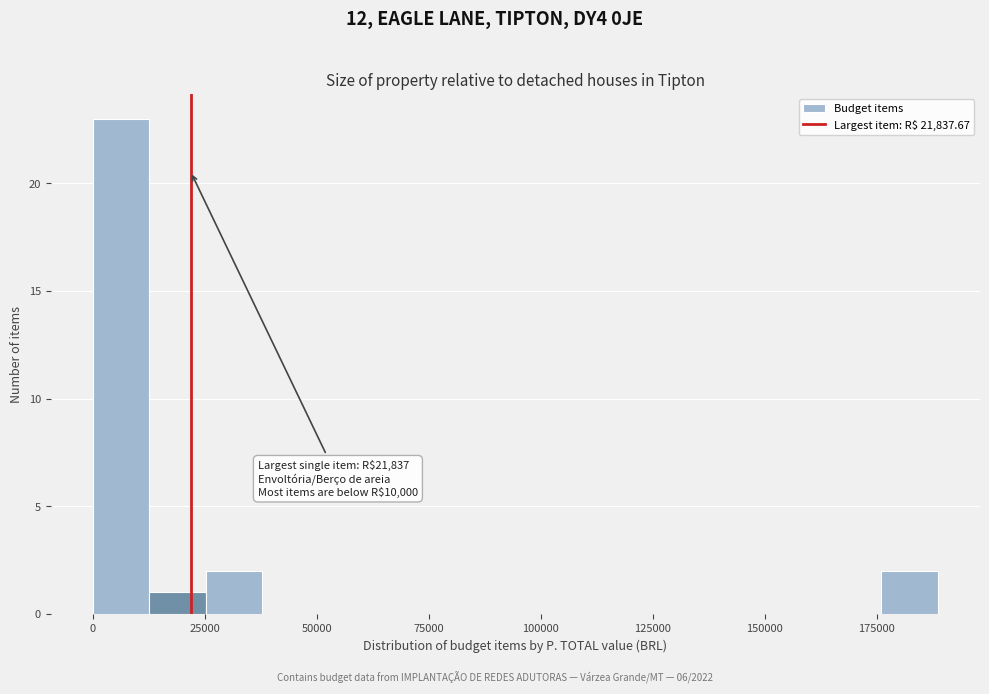

Read against the x-axis, roughly where is the centre of the tallest bar?

5000